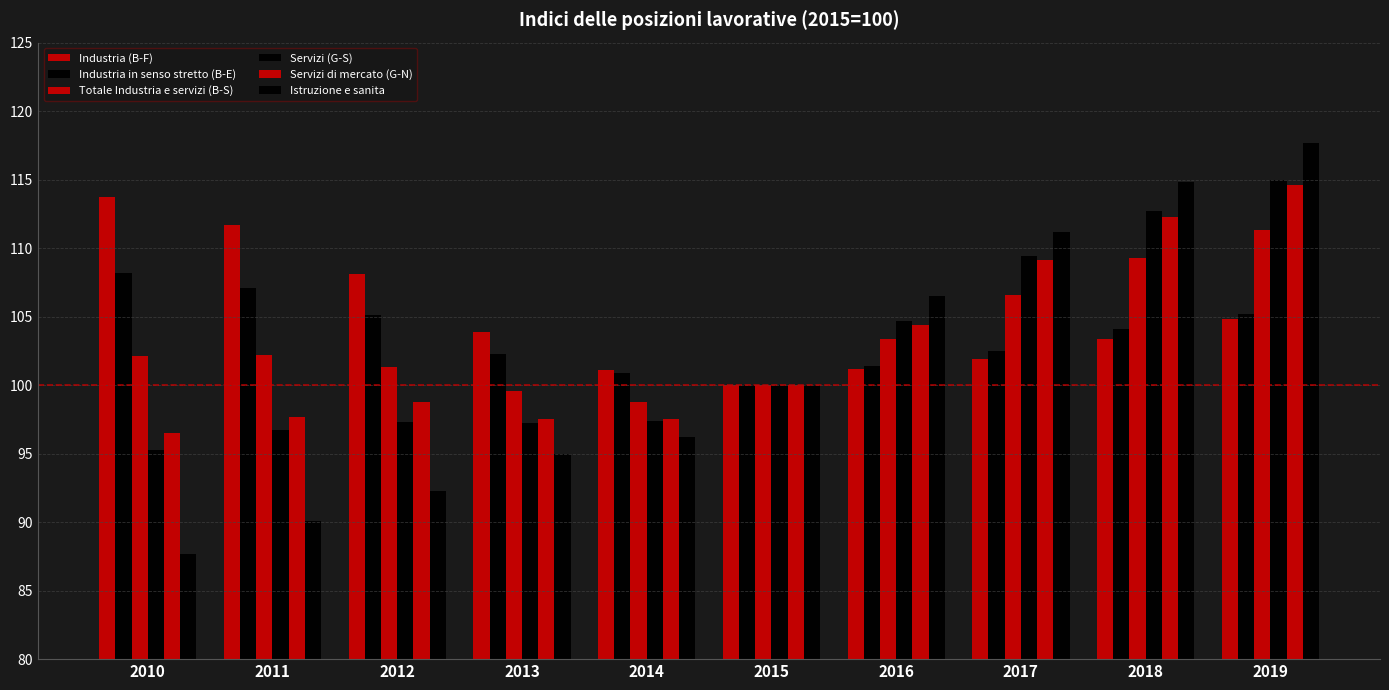

How many data points in Industria in senso stretto (B-E) are less than 104?

5